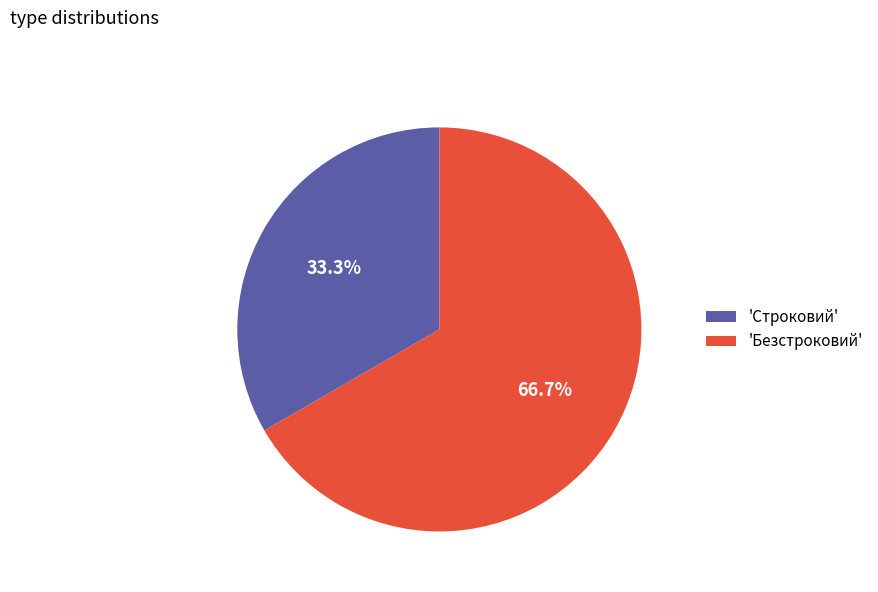

Approximately how many times larger is the value at 'Безстроковий' compared to 'Строковий'?

2.0